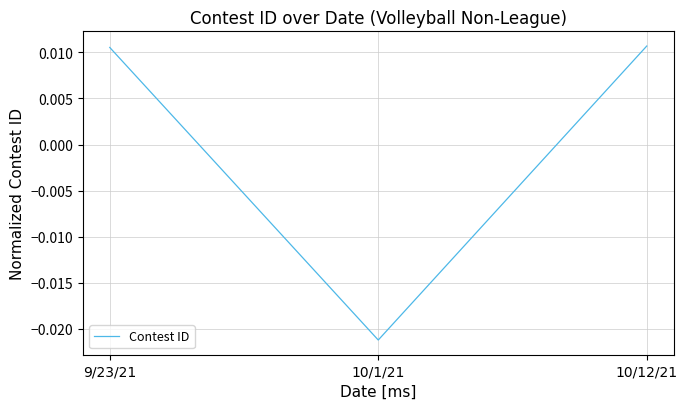

How many distinct data groups are displayed?

1